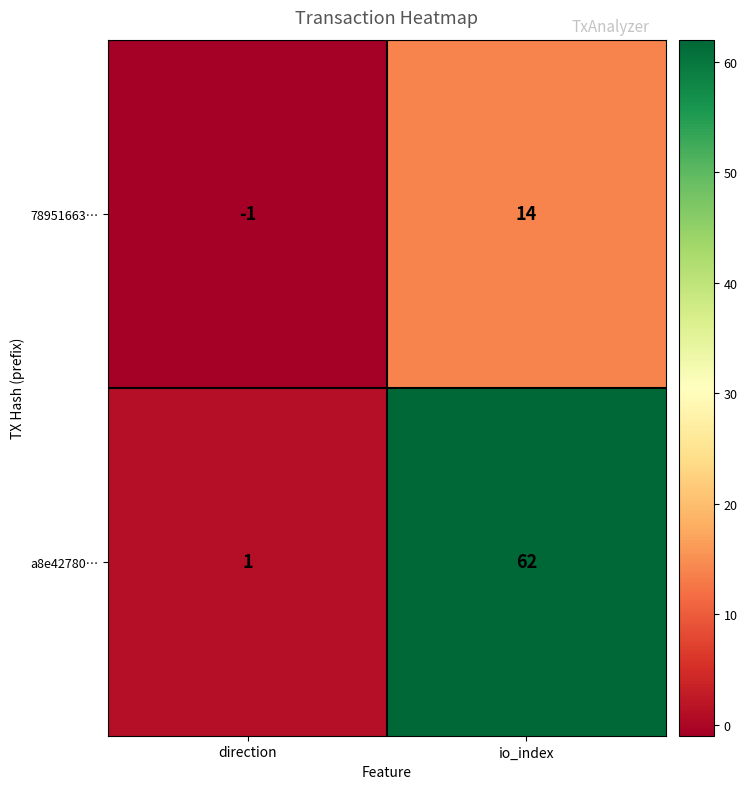

Which category has the highest value in the 78951663… series?

io_index